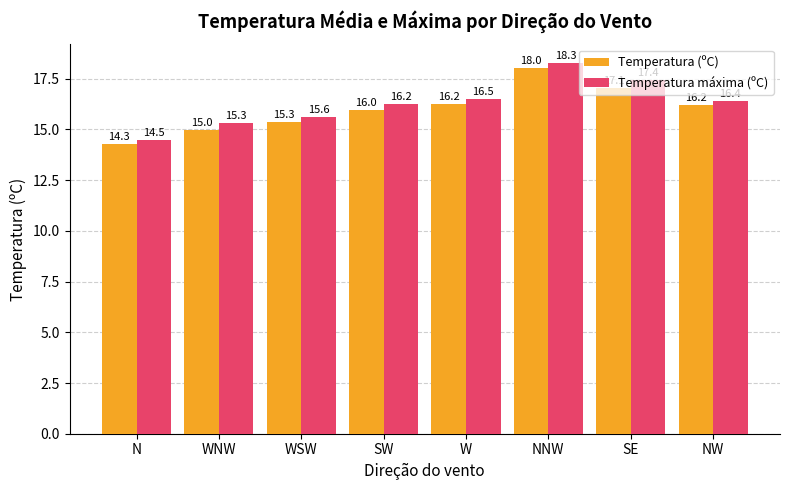

What is the total value across all series at SE?

34.5